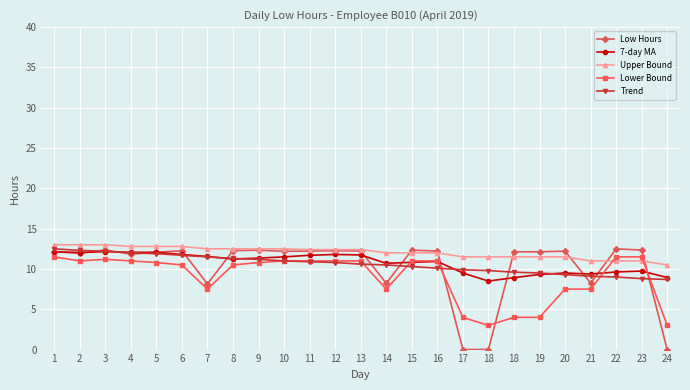

At which category does the chart reach its minimum across all series?

17